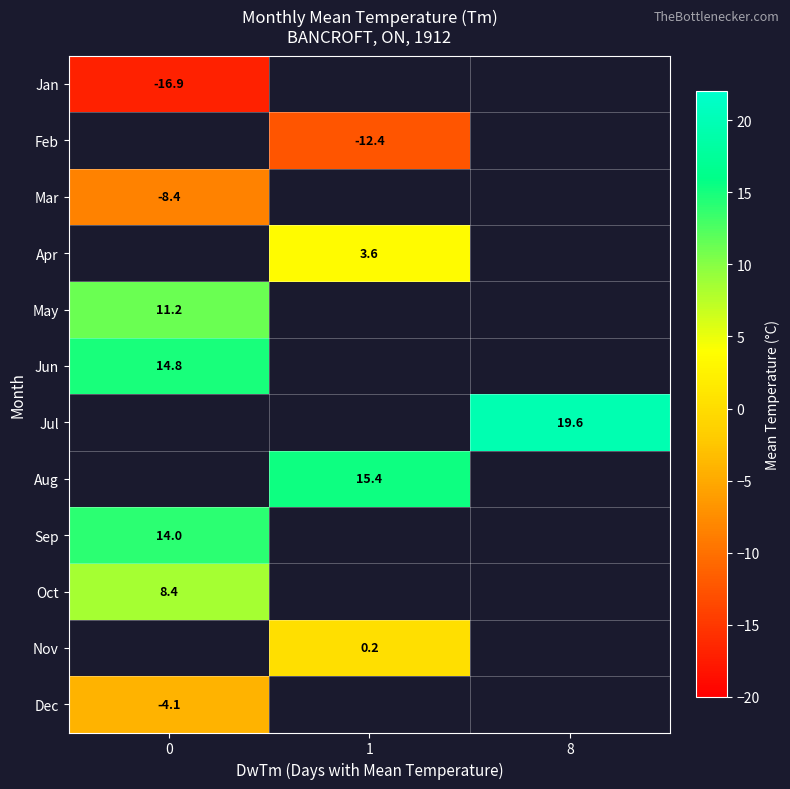

At how many categories does at least one series exceed 15?

2